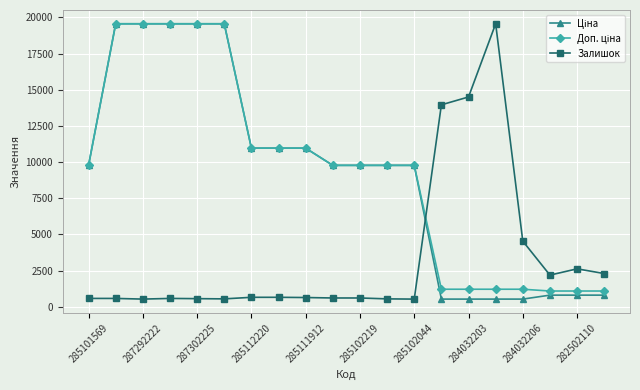

How many data points in Залишок are above 636?

10